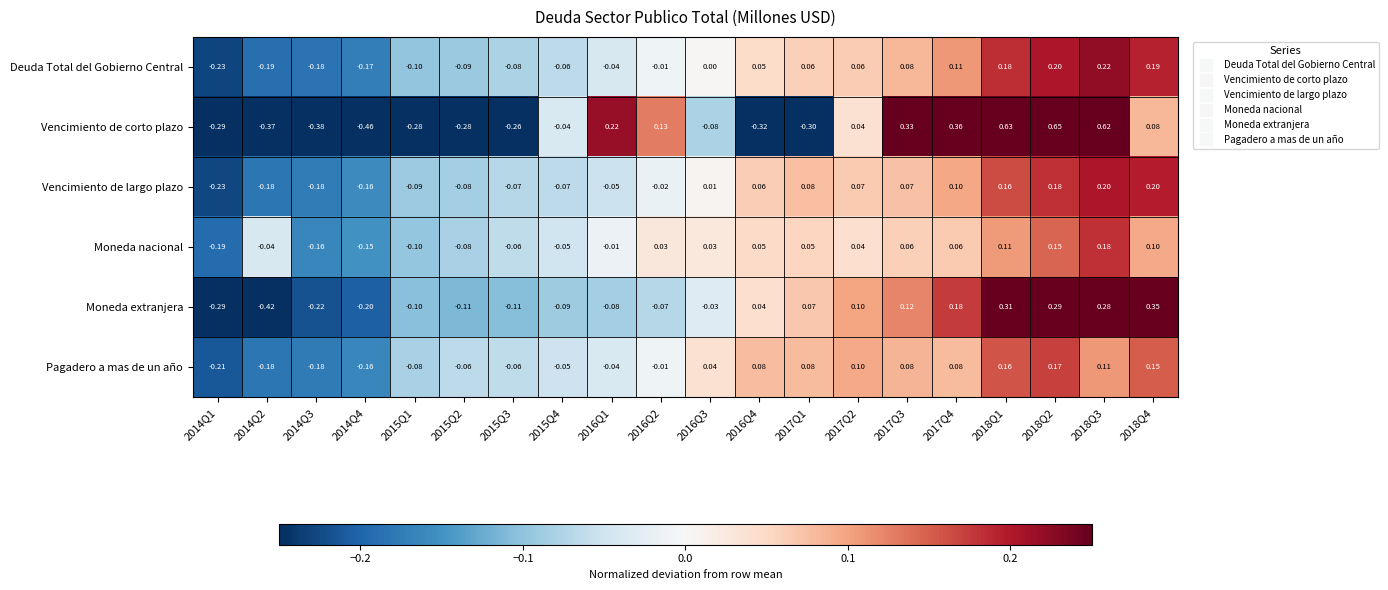

At 2018Q4, list the series in order from largest to smallest.

Moneda extranjera, Vencimiento de largo plazo, Deuda Total del Gobierno Central, Pagadero a mas de un año, Moneda nacional, Vencimiento de corto plazo